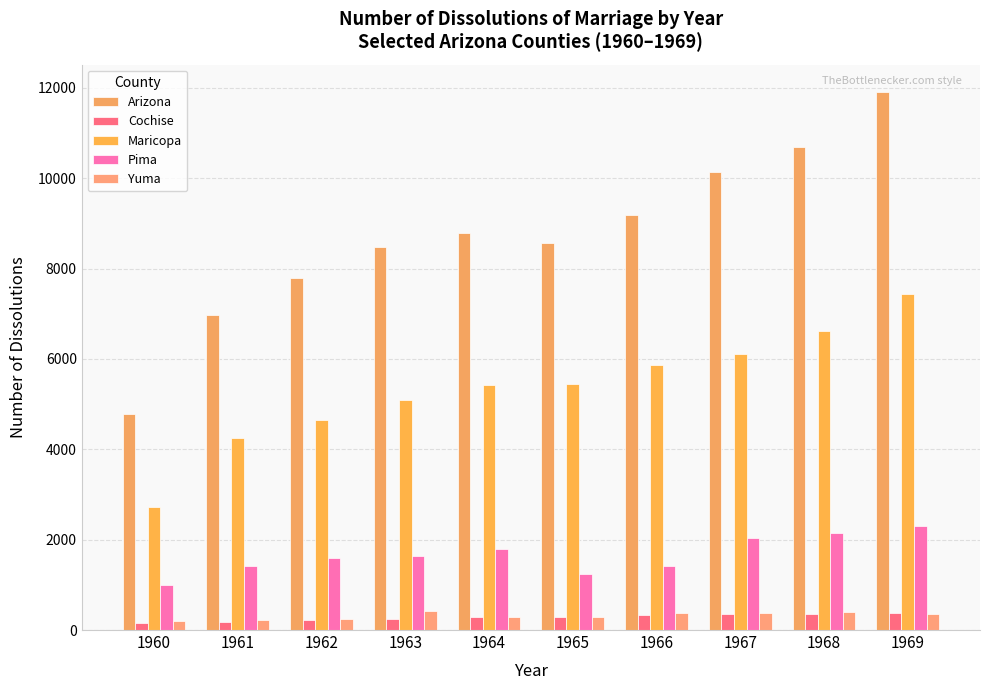

How many data points in Cochise are less than 296?

5